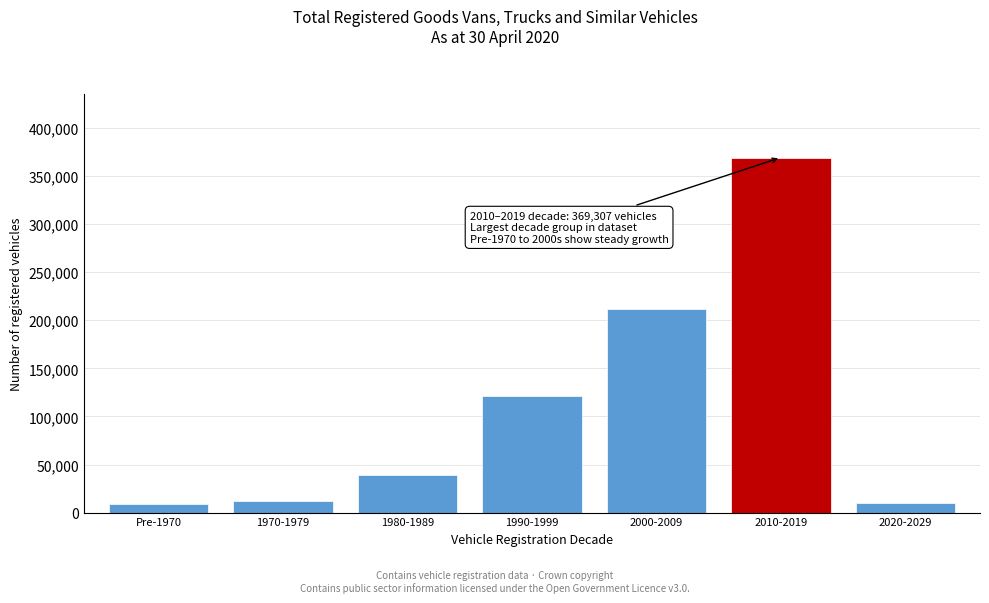

What is the minimum value shown in the chart?

9111